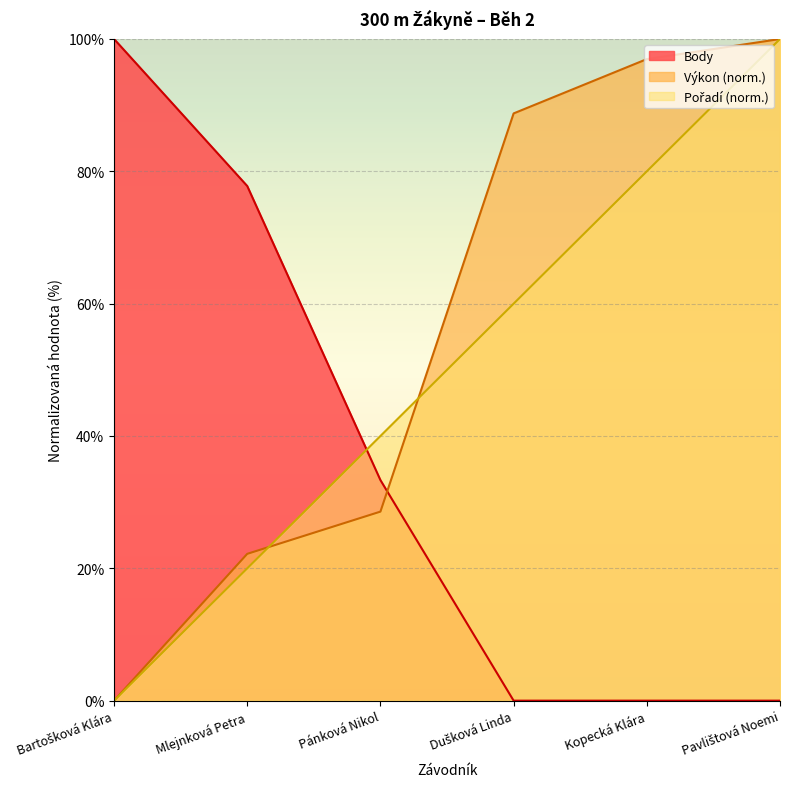

True or false: Výkon has more than 0 points higher than both neighbors.

False